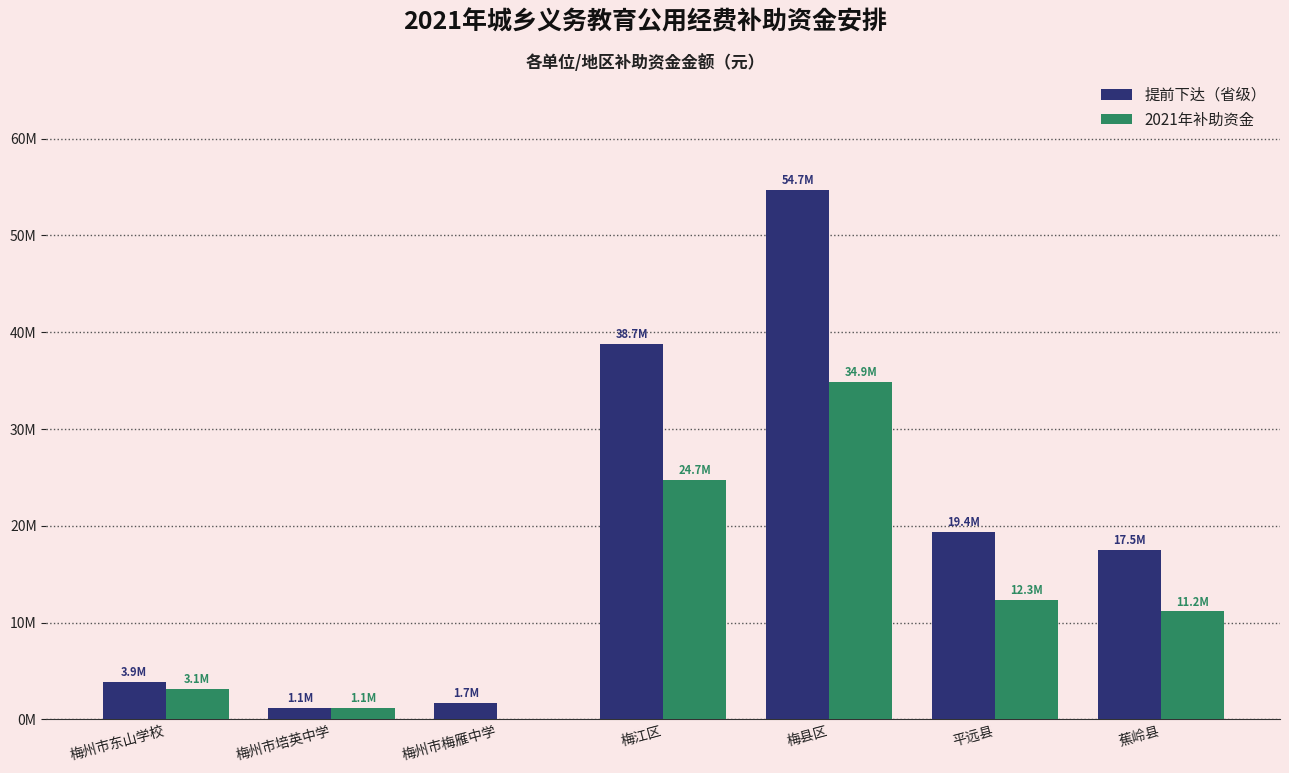

The 提前下达（省级） series shows 23339068 at 梅江区. True or false?

False